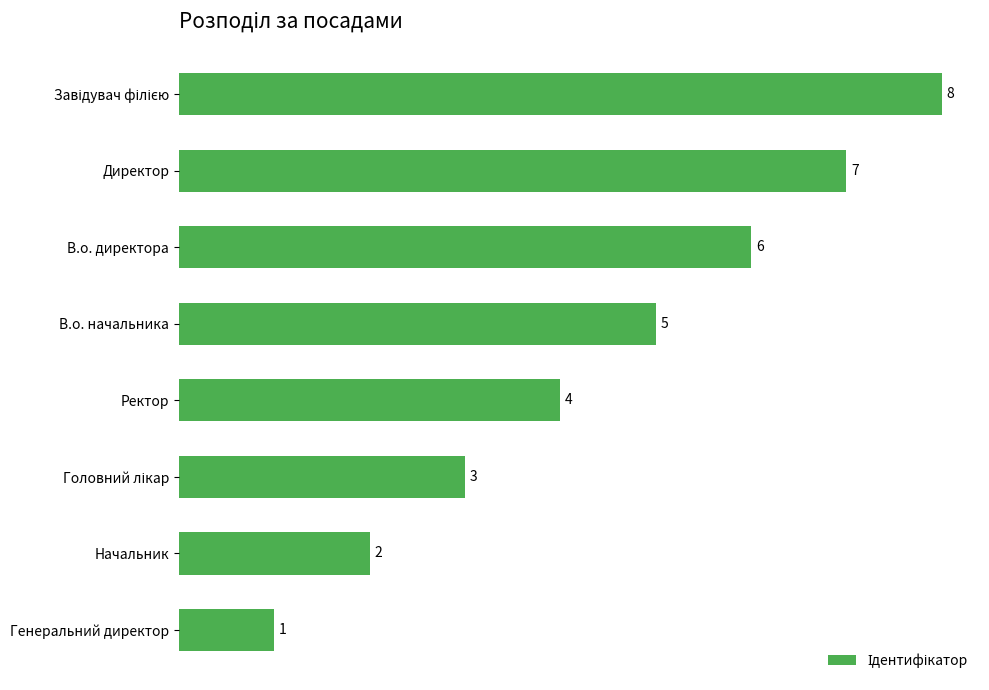

At which category does the chart reach its minimum across all series?

Генеральний директор